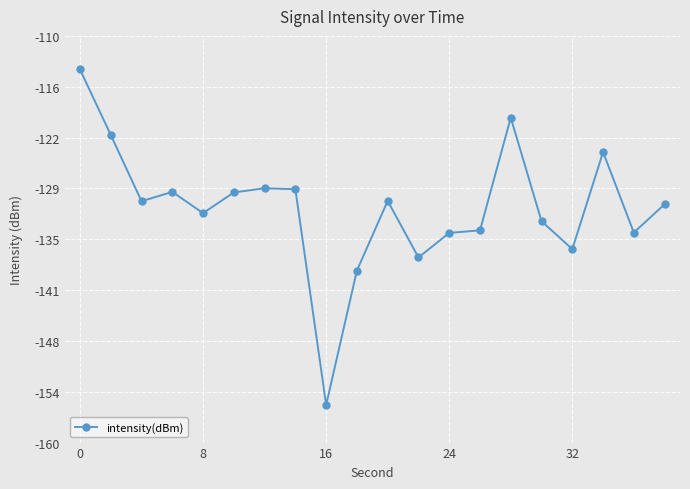

True or false: the data has more than 2 interior local peaks.

True